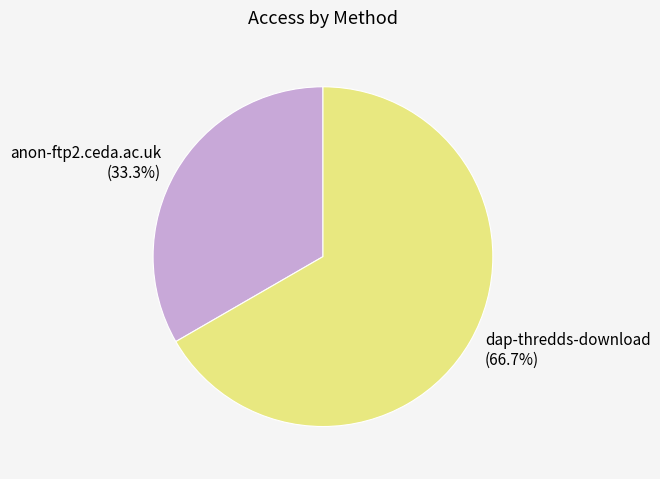

What is the ratio of the value at dap-thredds-download to the value at anon-ftp2.ceda.ac.uk?

2.0